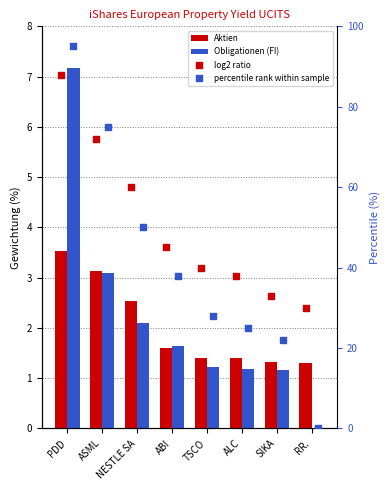

What is the total value across all series at PDD?

193.7